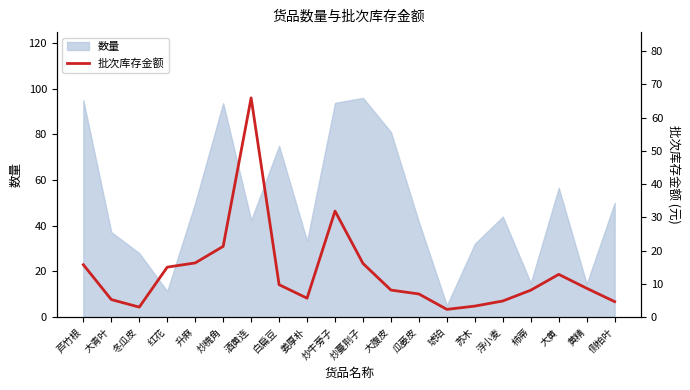

Where is the data nearest to the value 34?

炒牛蒡子